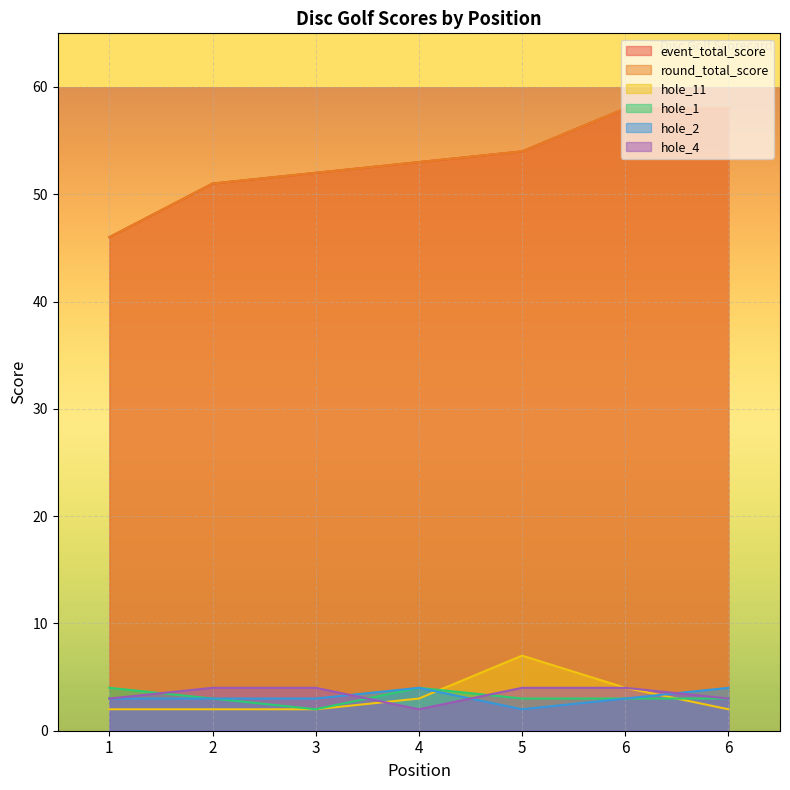

True or false: hole_1 has a value of 2 at 6.

False